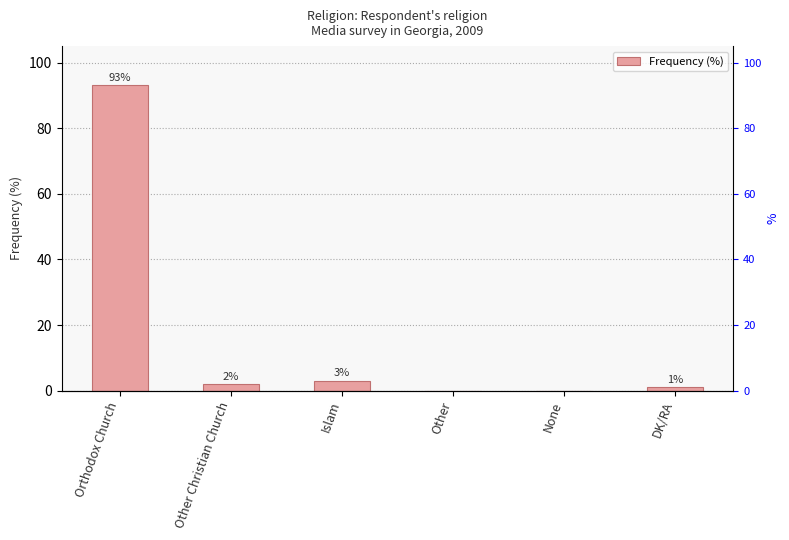

What position from the left is Other?

4